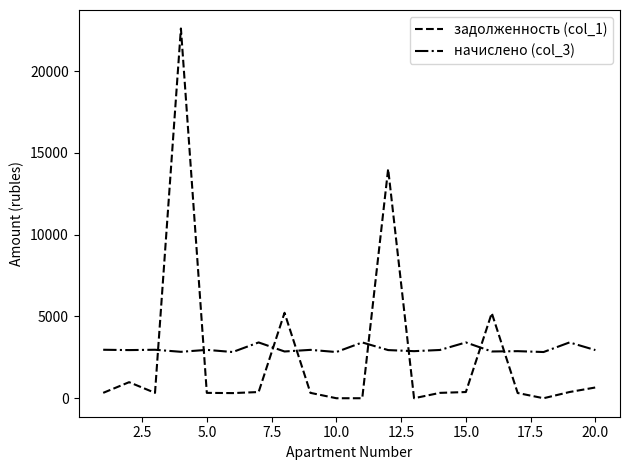

What are all the series names shown in the legend?

задолженность (col_1), начислено (col_3)